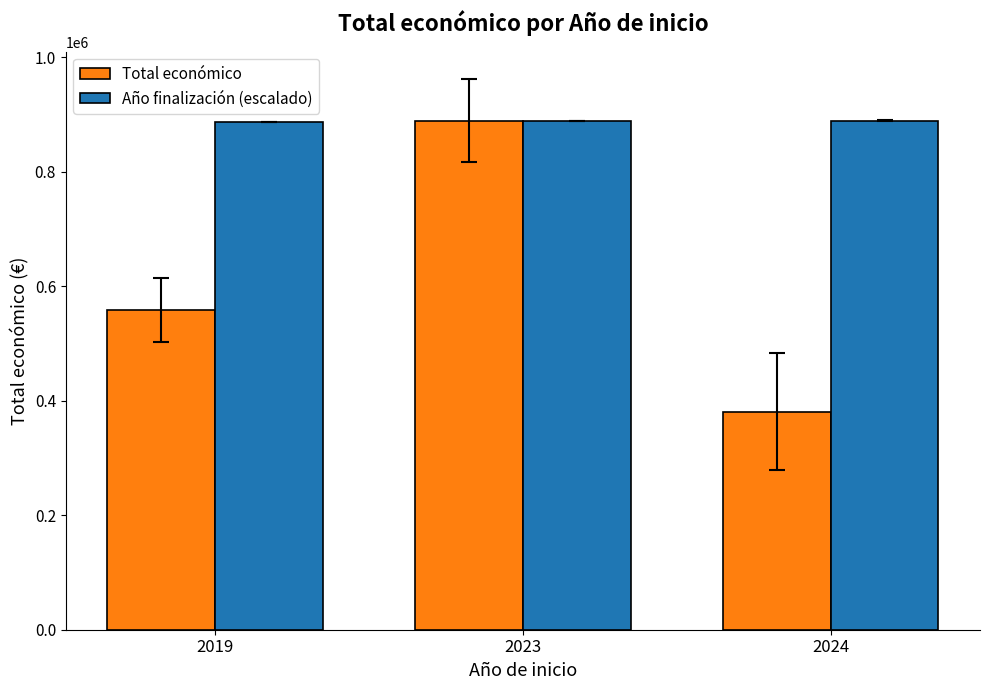

Rank the series by their average value, from lowest to highest.

Total económico, Año finalización (escalado)